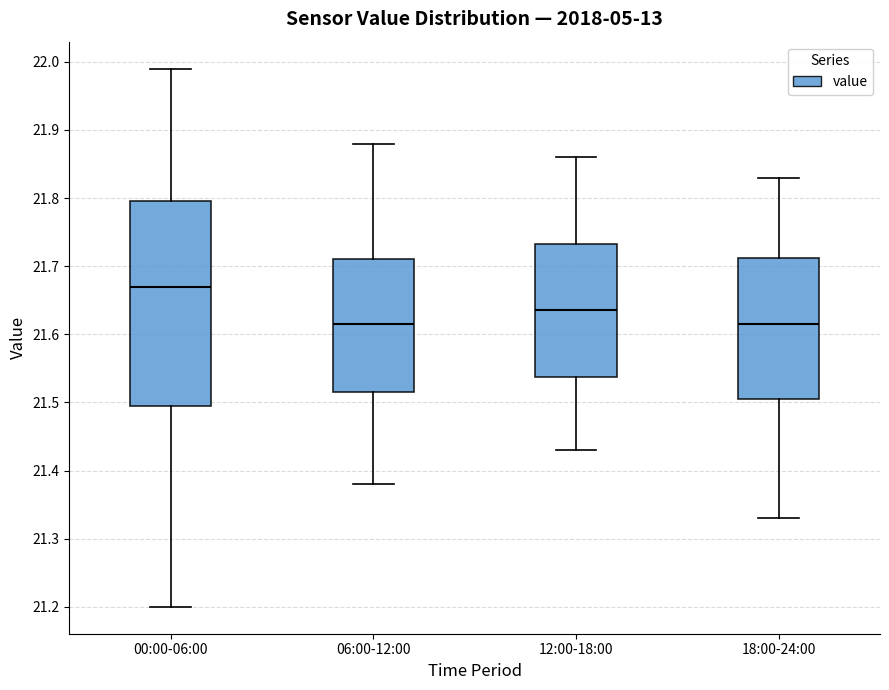

Comparing the boxes themselves (not the whiskers), which one is the tallest?

00:00-06:00